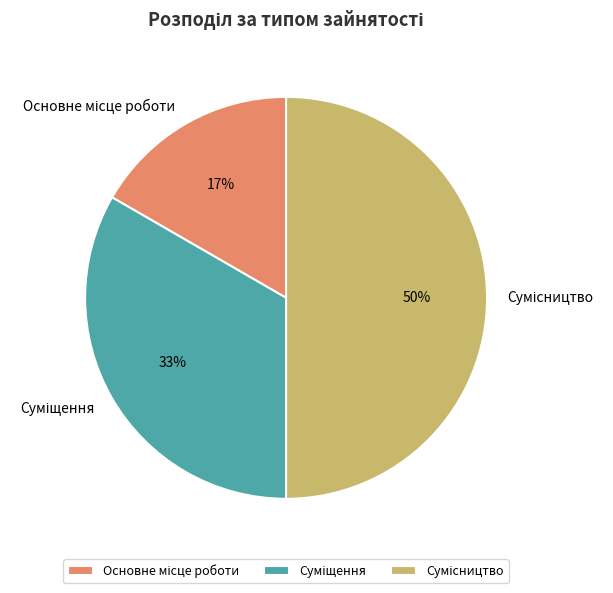

To the nearest percent, what is the average slice percentage?

33%